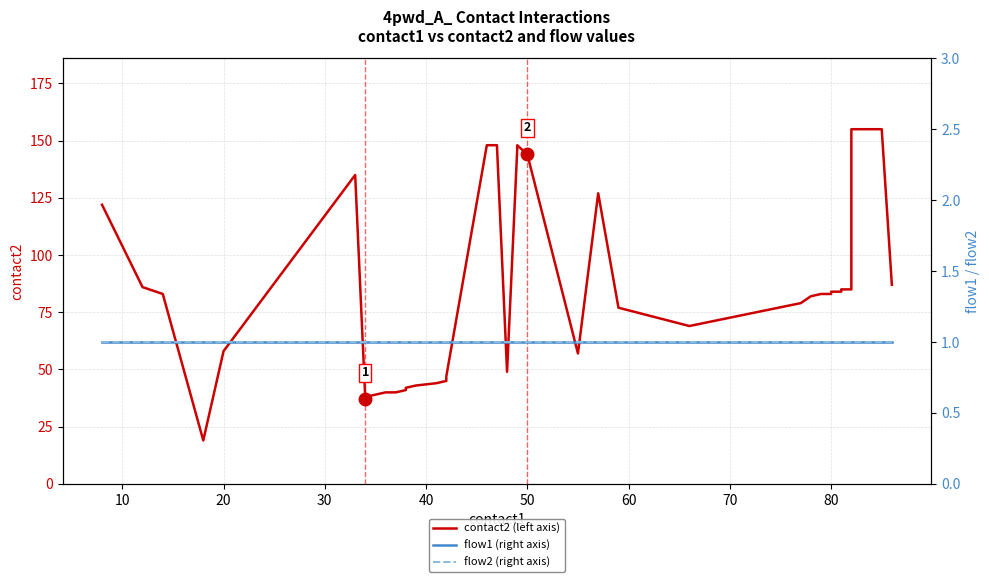

What is the spread (max minus min) of values at 10?

85